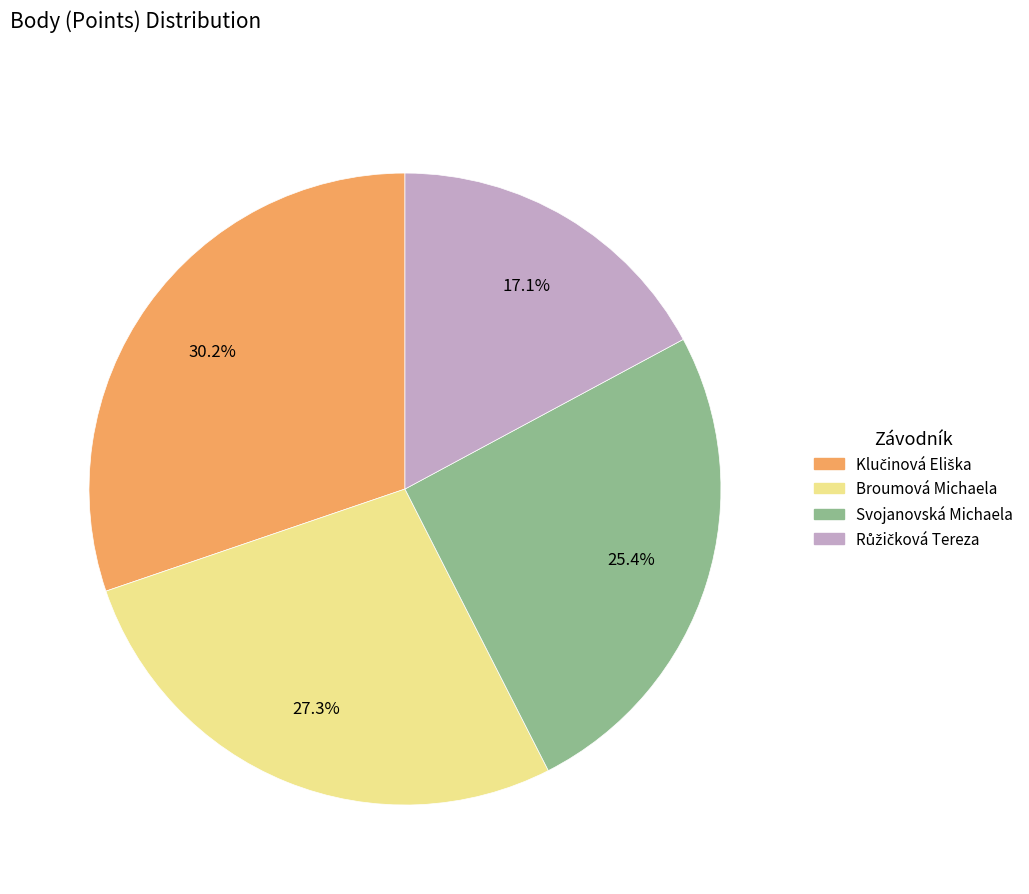

Count the number of slices in the pie.

4